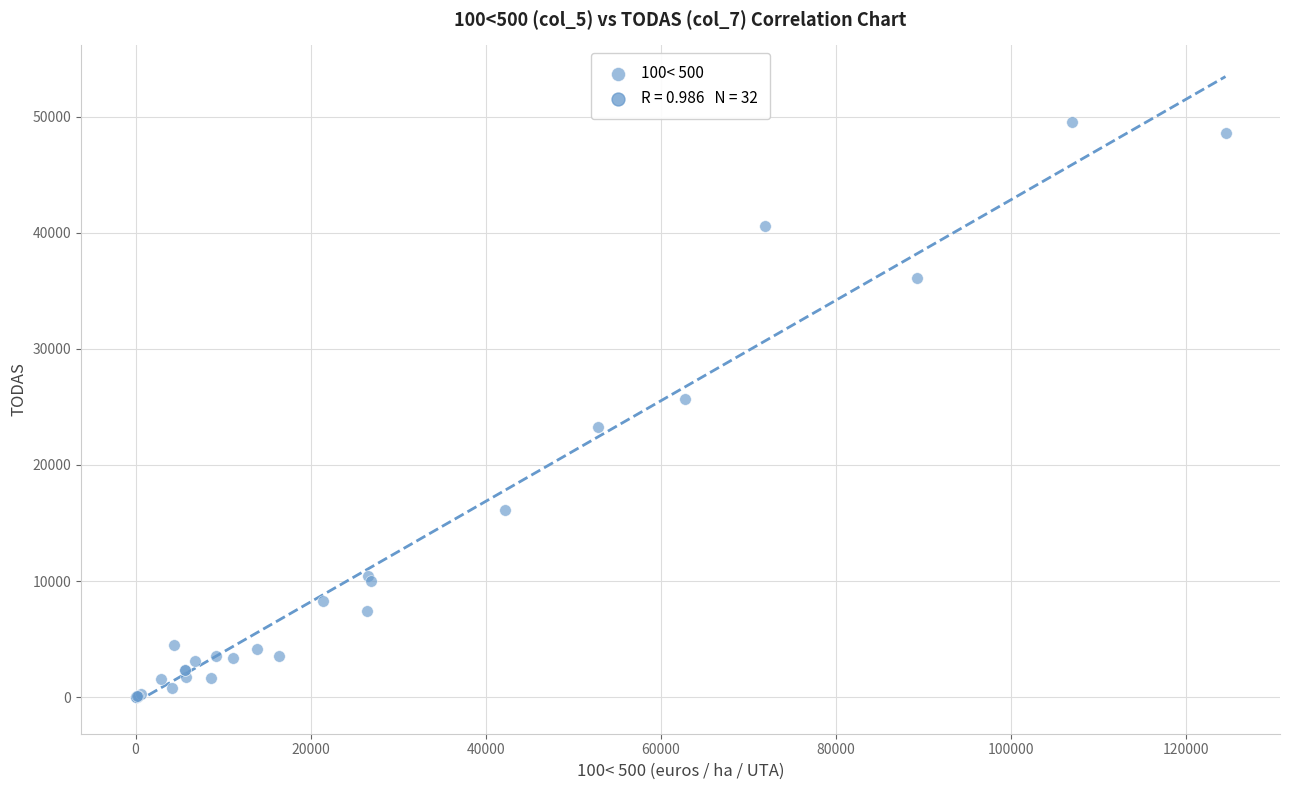

What Y value in the scatter plot is closest to 24790?

25709.0